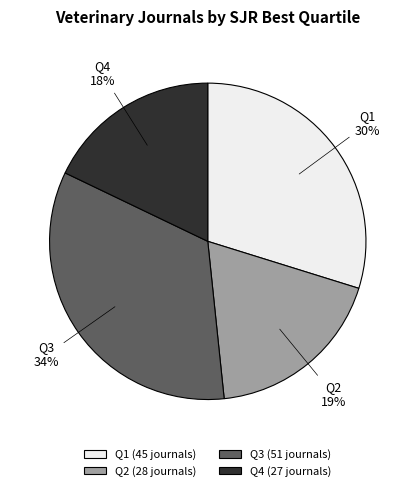

The Q2 slice represents 28% of the pie. True or false?

False